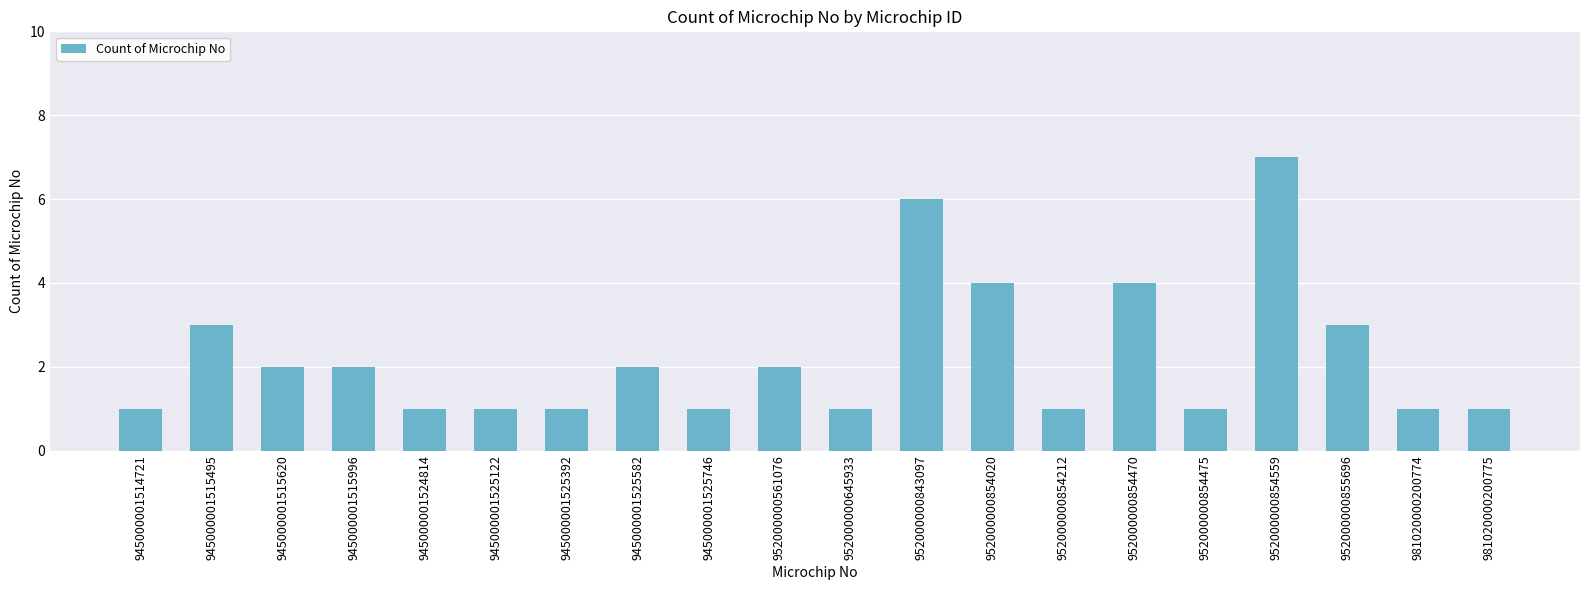

What is the change in value from 945000001525746 to 952000000854559?

+6